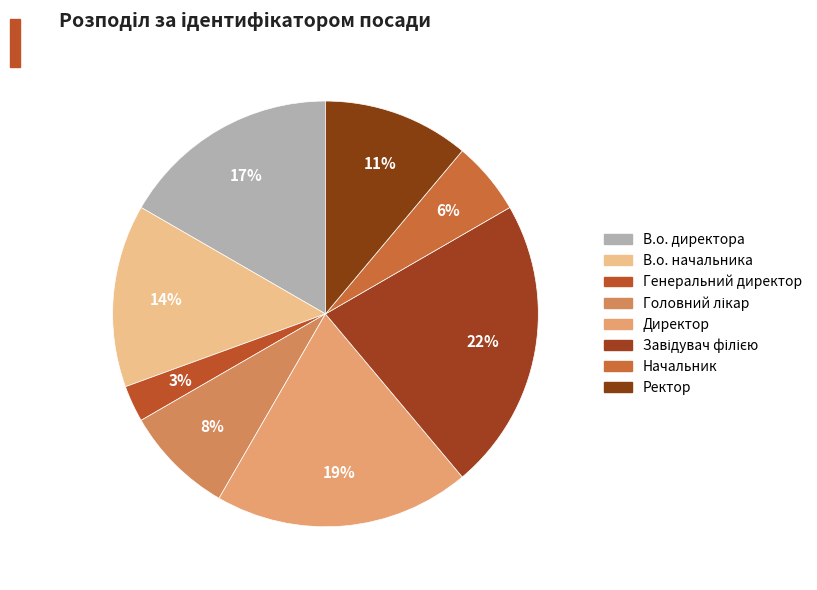

Is it true that В.о. директора is 17% of the pie?

True